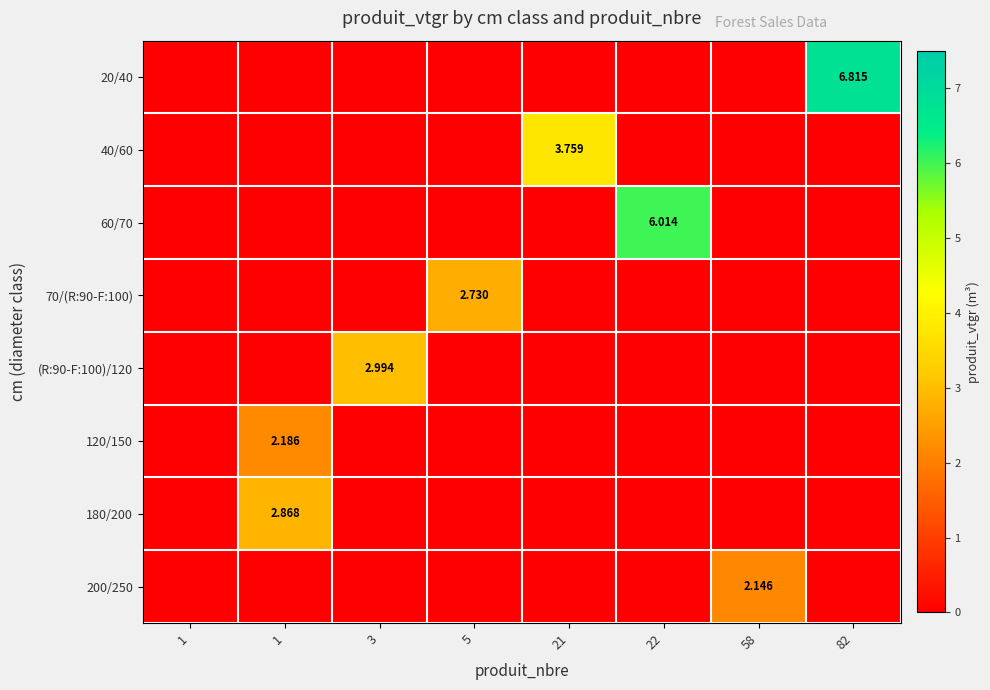

At how many categories does at least one series exceed 2?

7